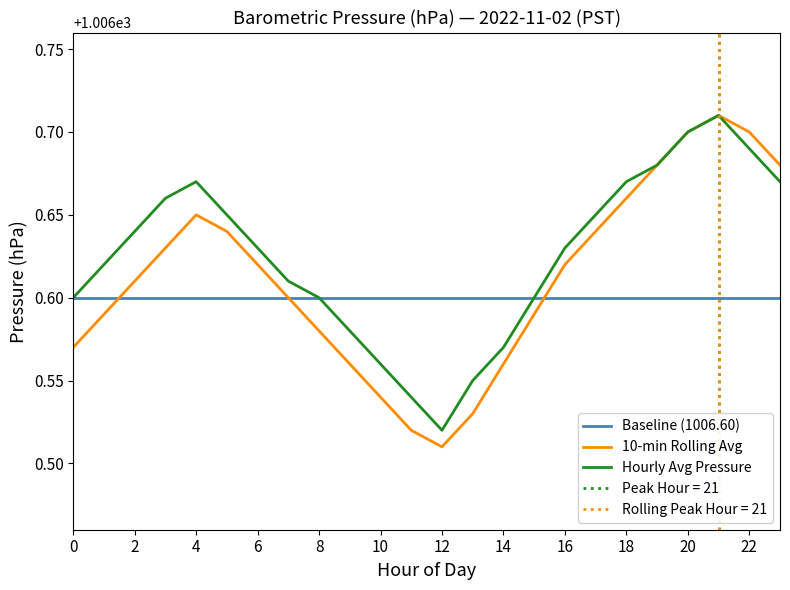

The value of Baseline (1006.60) at 16 is 1006.6. True or false?

True